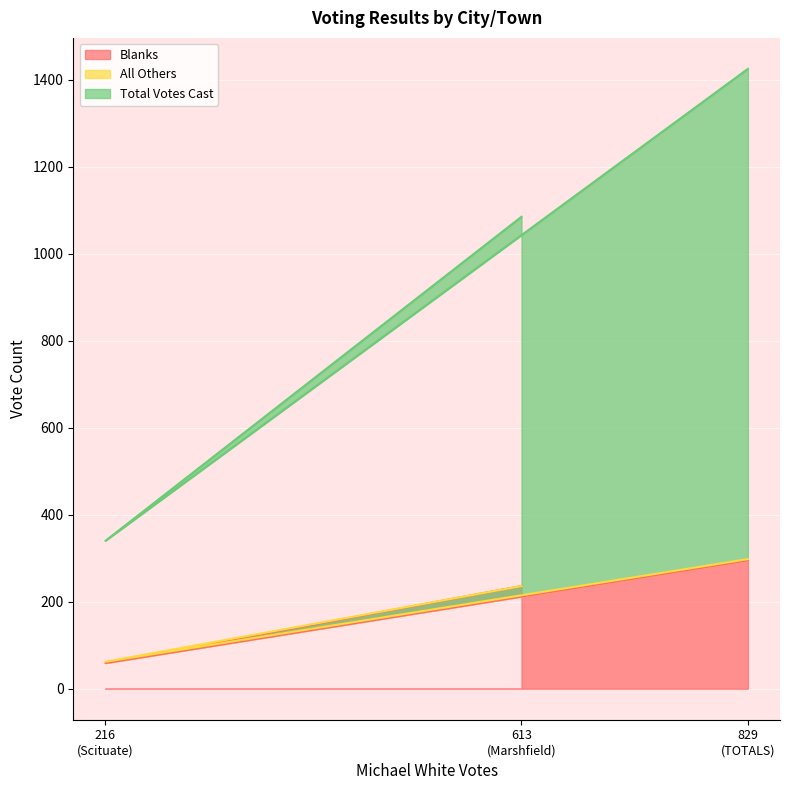

What is the difference between the maximum and second lowest values in the Blanks series?

59